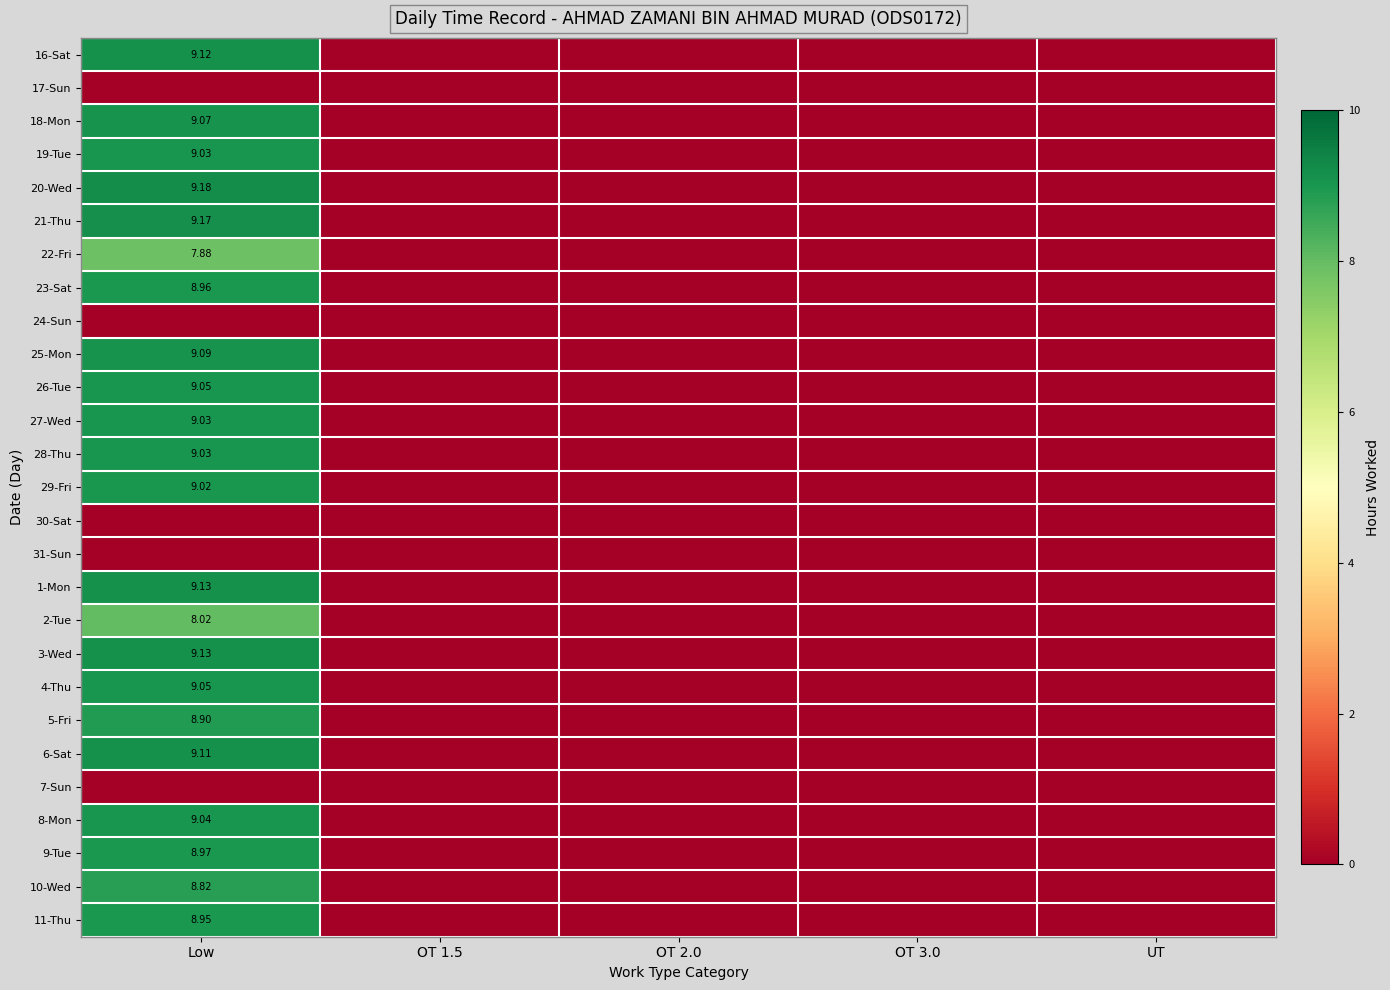

At which label does 4-Thu reach its peak?

Low